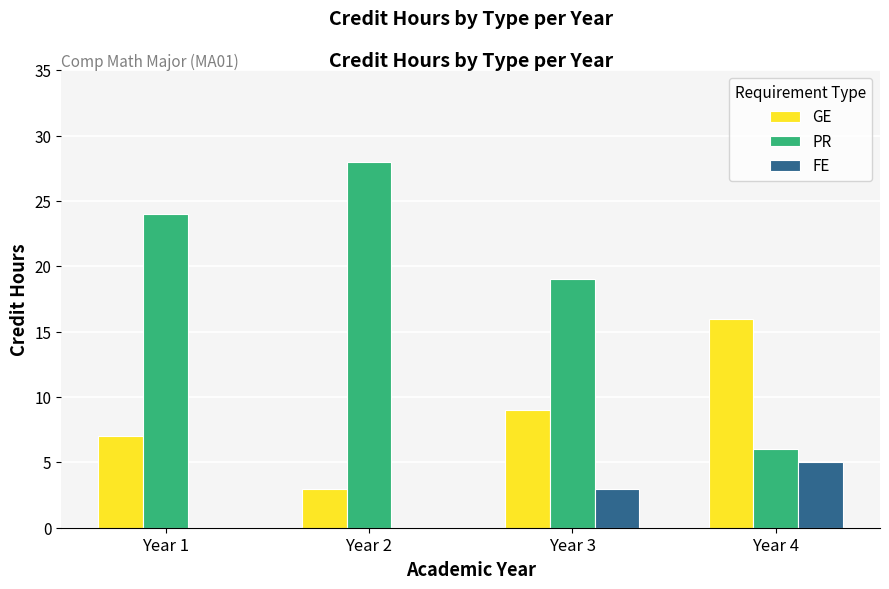

What is the sum of all PR values?

77